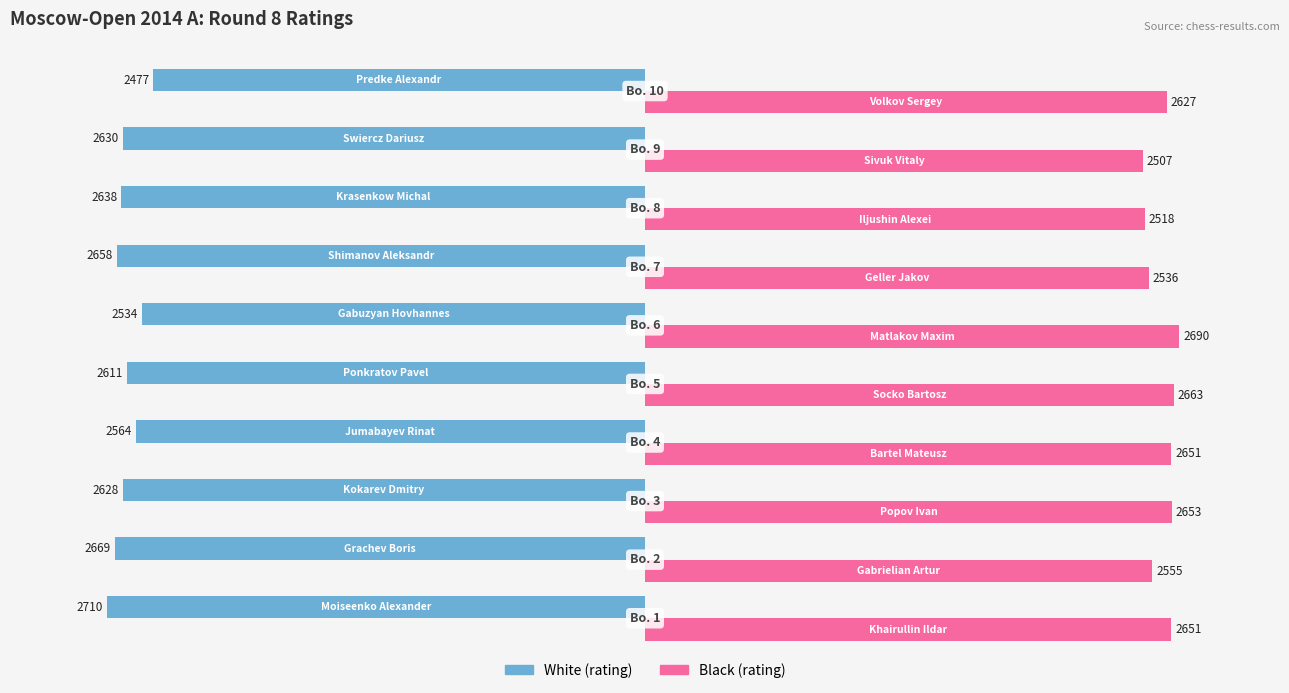

What is the minimum value shown in the chart?

-2710